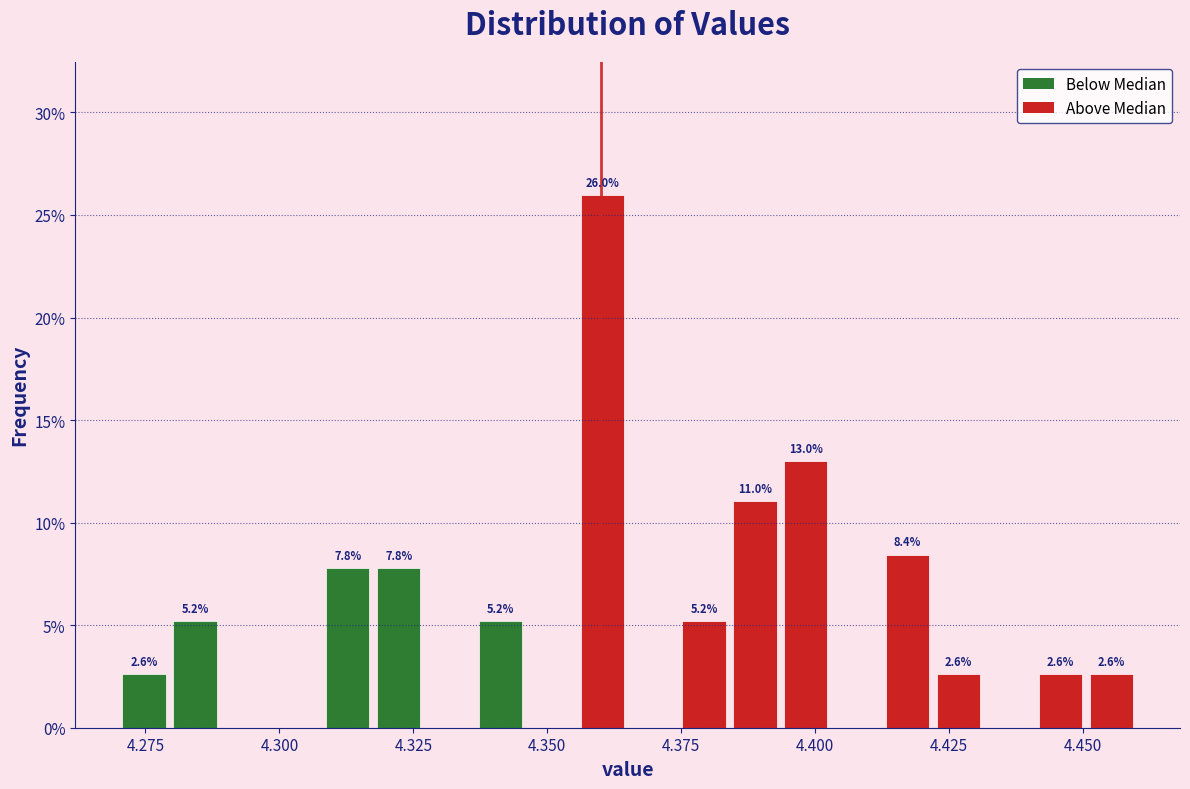

Read against the x-axis, roughly where is the centre of the tallest bar?

4.360